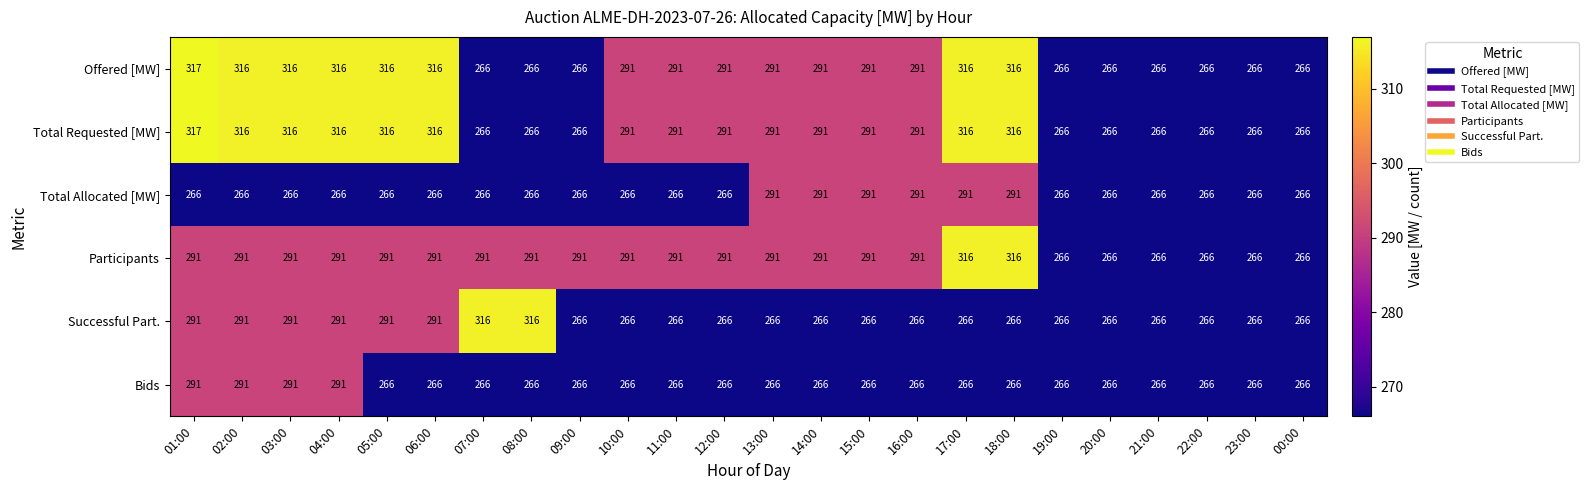

How many Successful Part. values are between 266 and 291?

22